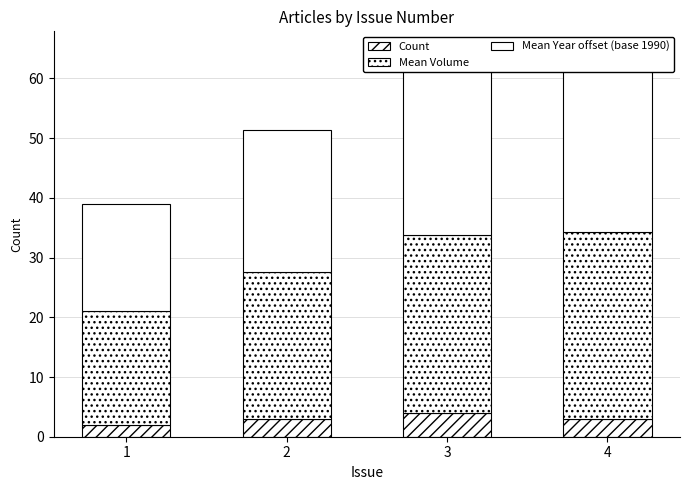

At which category does the chart reach its peak across all series?

4